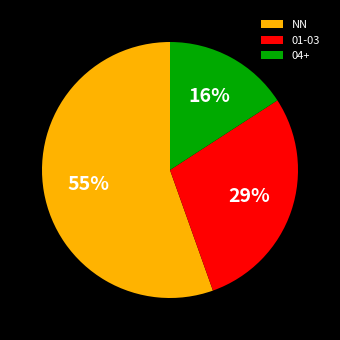

To the nearest percent, what is the difference between the 04+ and 01-03 slice percentages?

13%